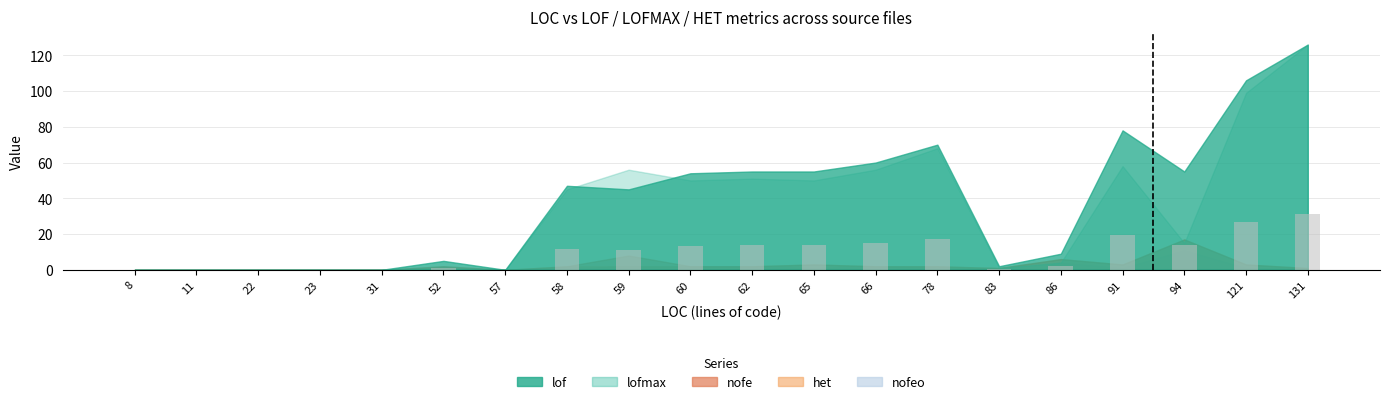

Is it true that the value at 23 is 9.9?

False